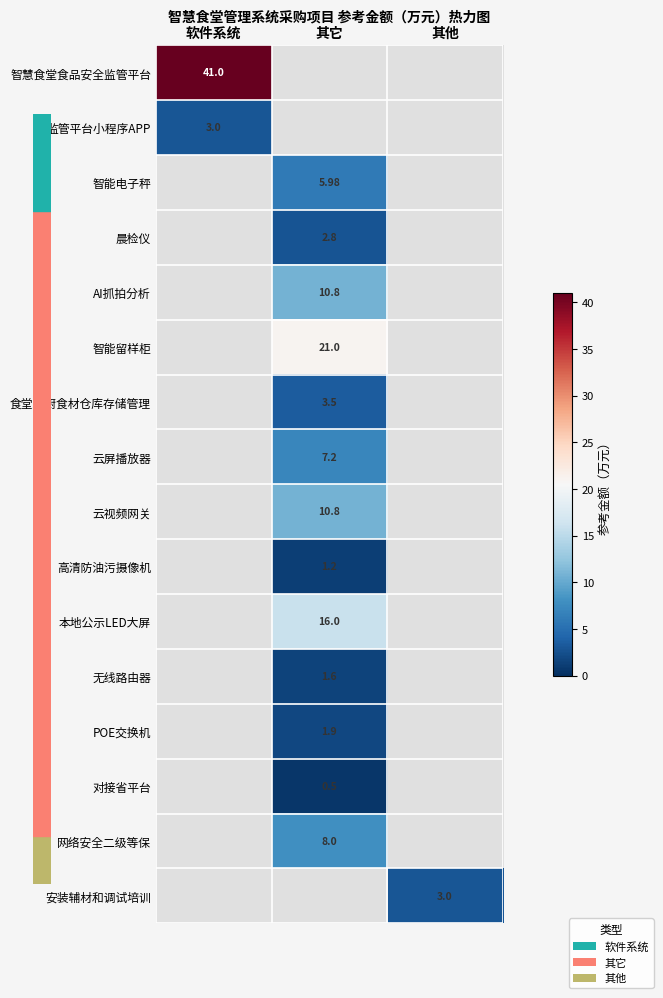

At how many categories does at least one series exceed 21?

1